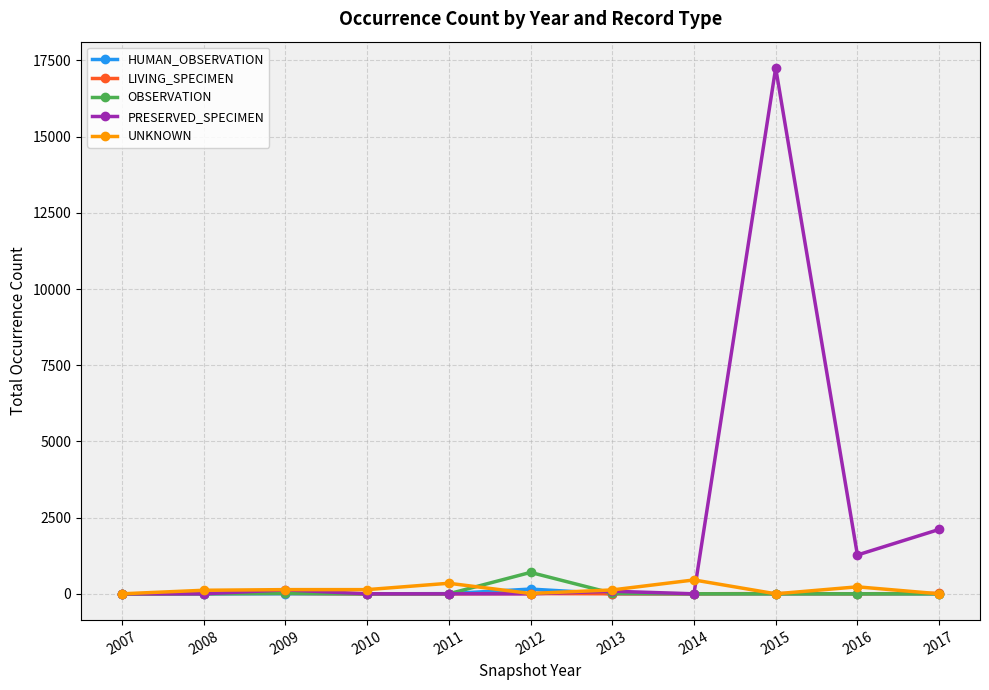

Which series changed the most between 2010 and 2012?

OBSERVATION